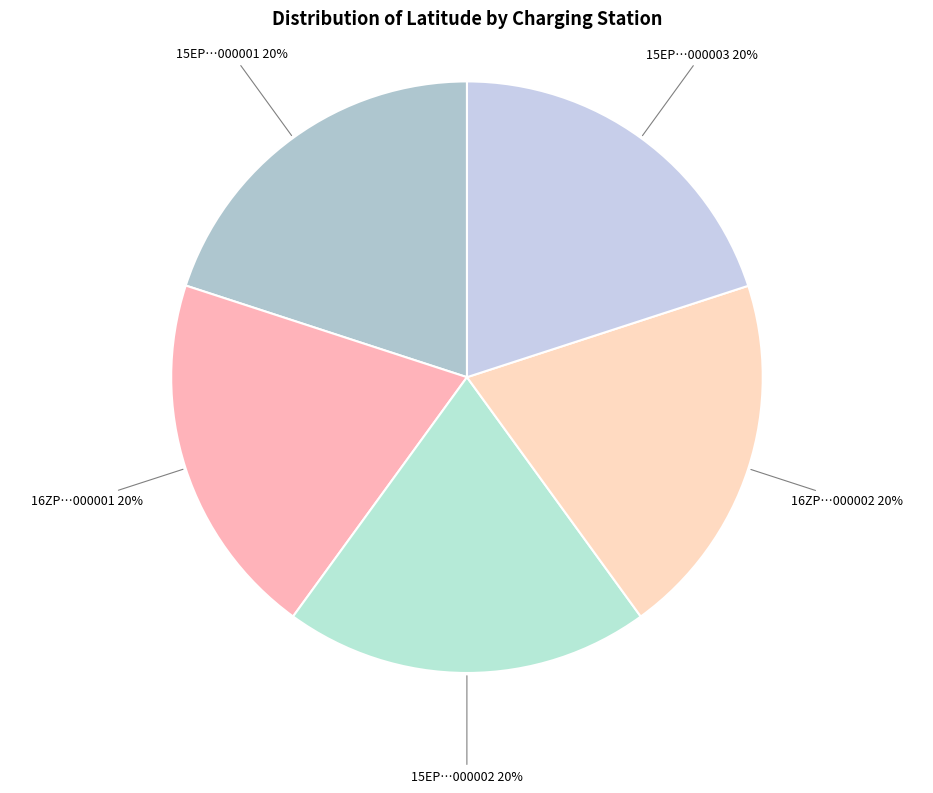

Which slice is the largest?

eCharging_16ZP22T5AB1S000001